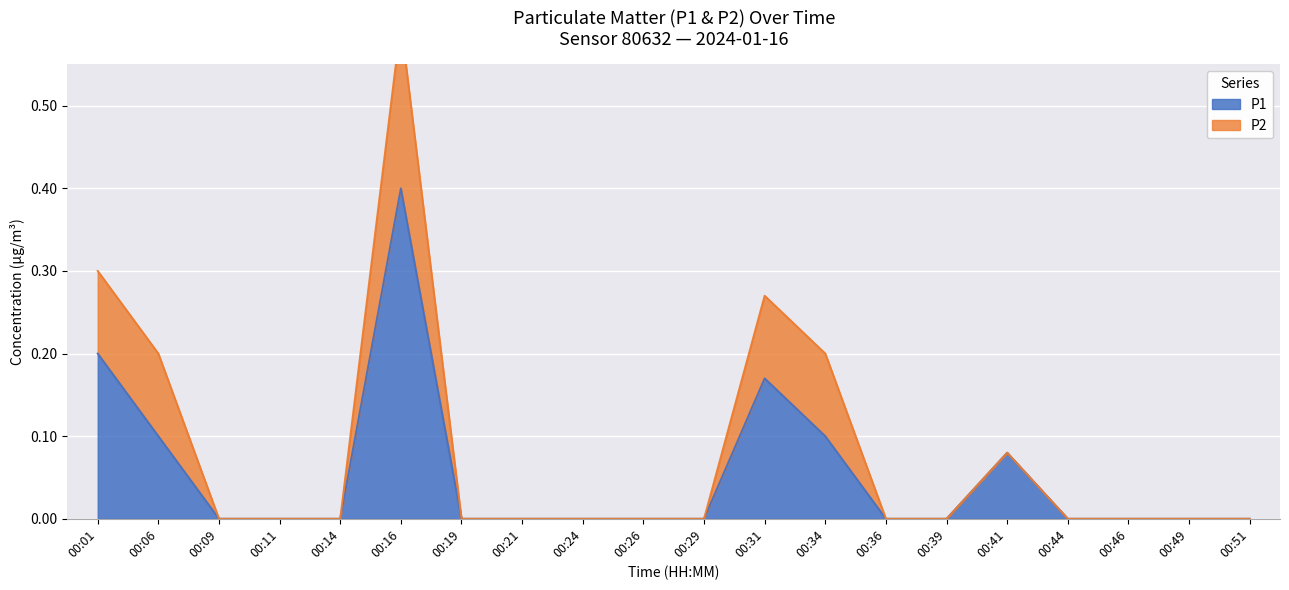

At which label is the value closest to 0?

00:09